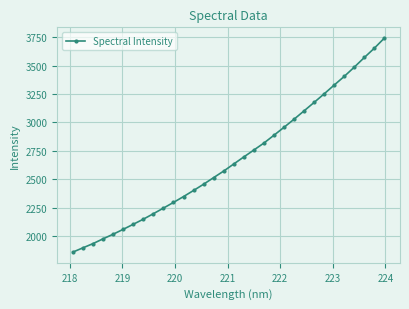

What is the value of the 25th point from the left?

3176.1